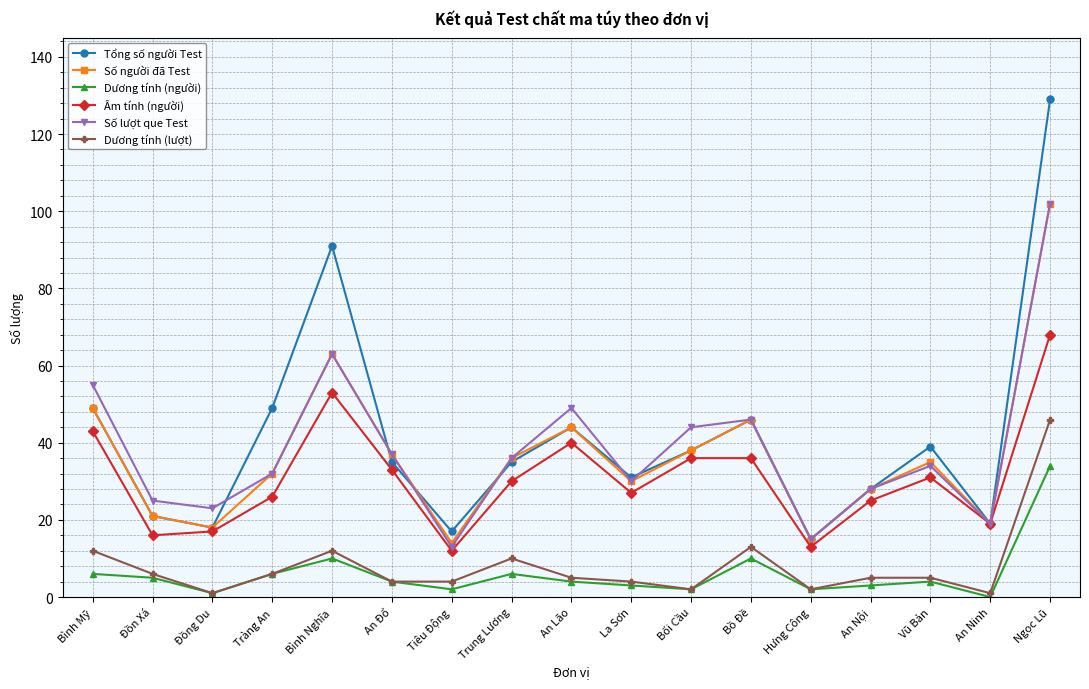

Reading left to right, what are all the values shown in this chart?

Tổng số người Test: 49	21	18	49	91	35	17	35	44	31	38	46	15	28	39	19	129
Số người đã Test: 49	21	18	32	63	37	14	36	44	30	38	46	15	28	35	19	102
Dương tính (người): 6	5	1	6	10	4	2	6	4	3	2	10	2	3	4	0	34
Âm tính (người): 43	16	17	26	53	33	12	30	40	27	36	36	13	25	31	19	68
Số lượt que Test: 55	25	23	32	63	37	13	36	49	30	44	46	15	28	34	19	102
Dương tính (lượt): 12	6	1	6	12	4	4	10	5	4	2	13	2	5	5	1	46